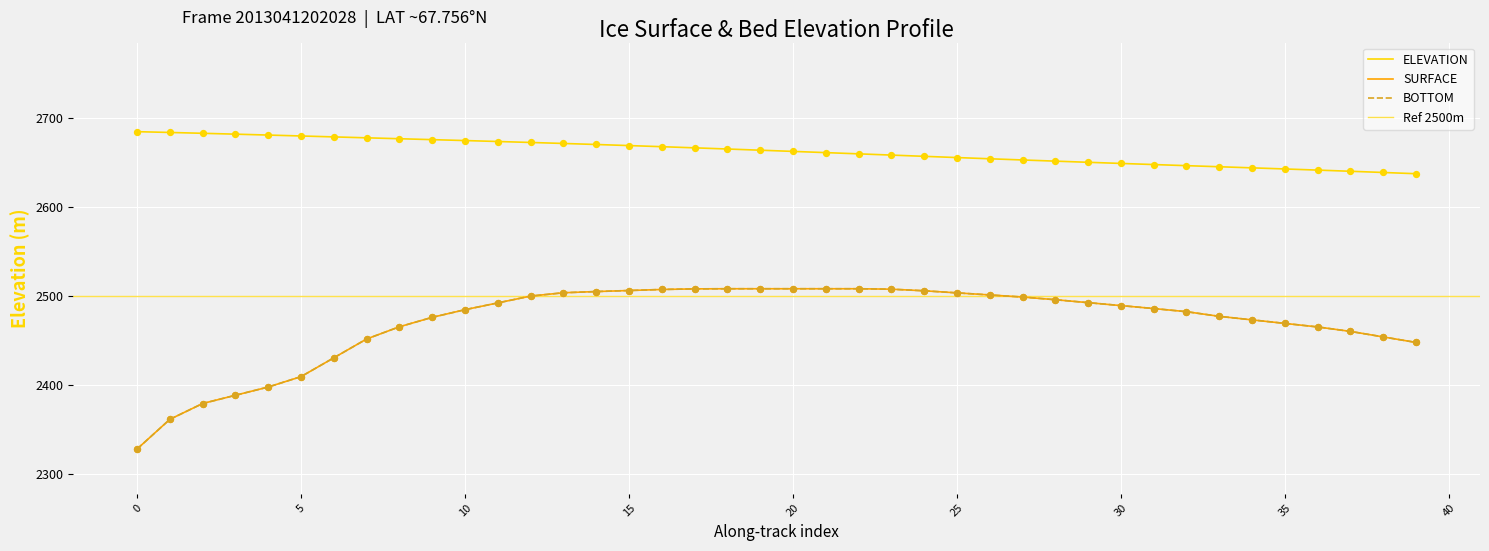

Which series has the largest total across all categories?

ELEVATION